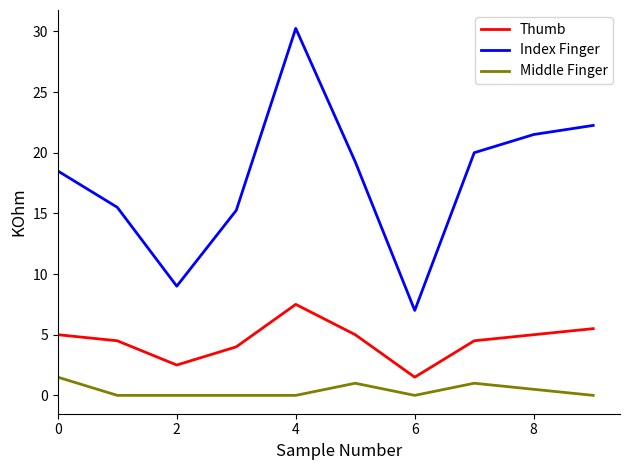

What is the difference between the maximum and minimum values in the Thumb series?

6.0